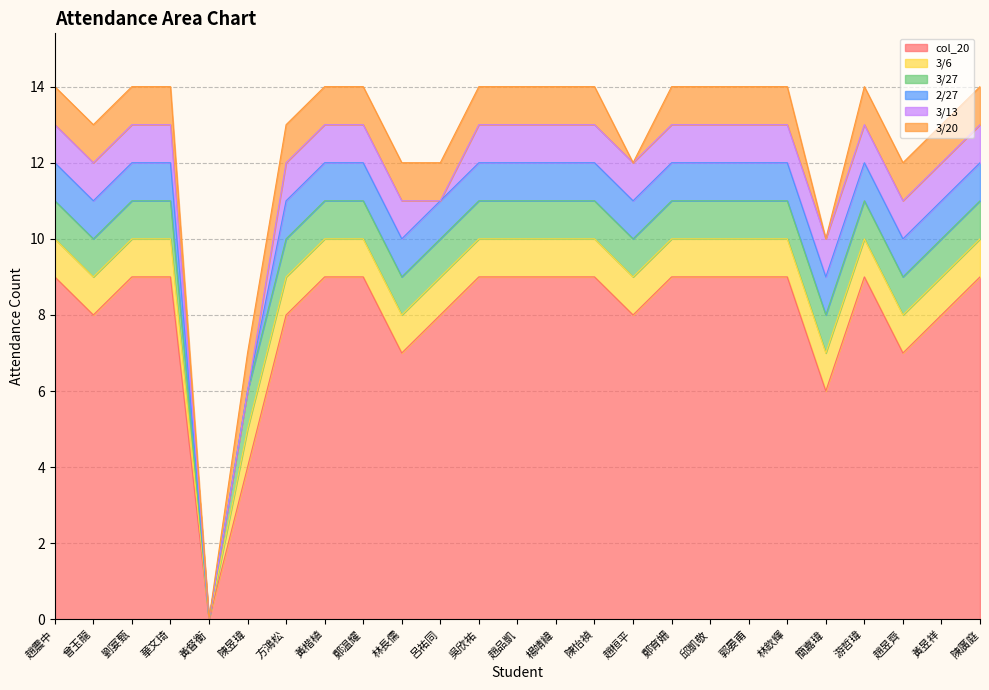

Rank the series by their maximum value, from lowest to highest.

3/6, 3/27, 2/27, 3/13, 3/20, col_20